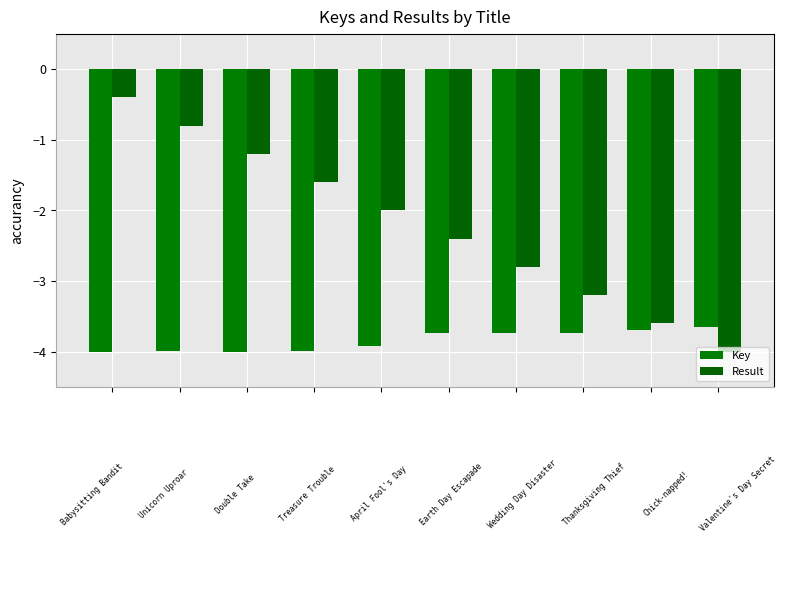

What is the value of the Key bar at the 5th from the left?

-3.9